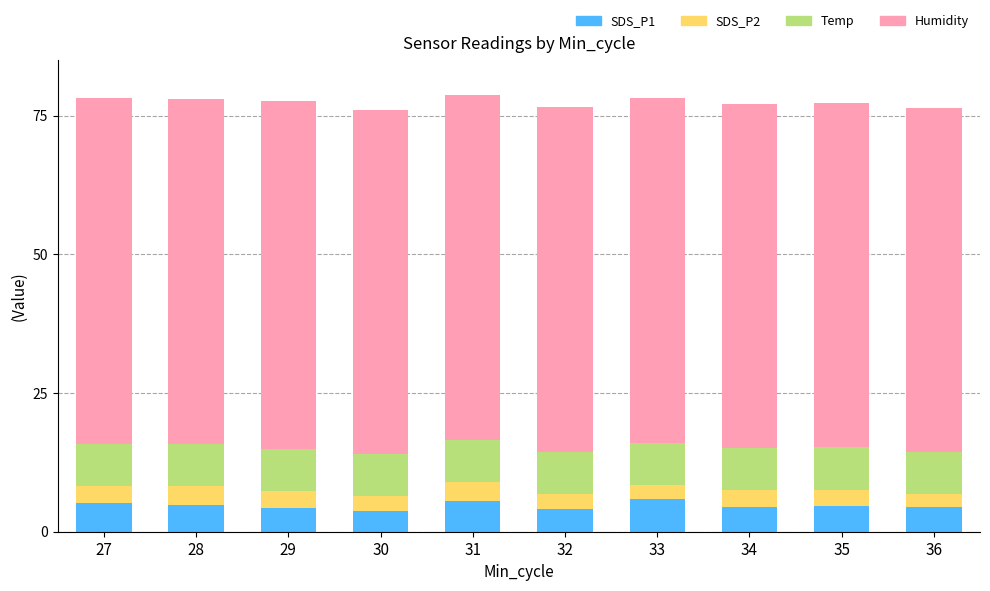

What is the highest value of the SDS_P1 series?

6.0